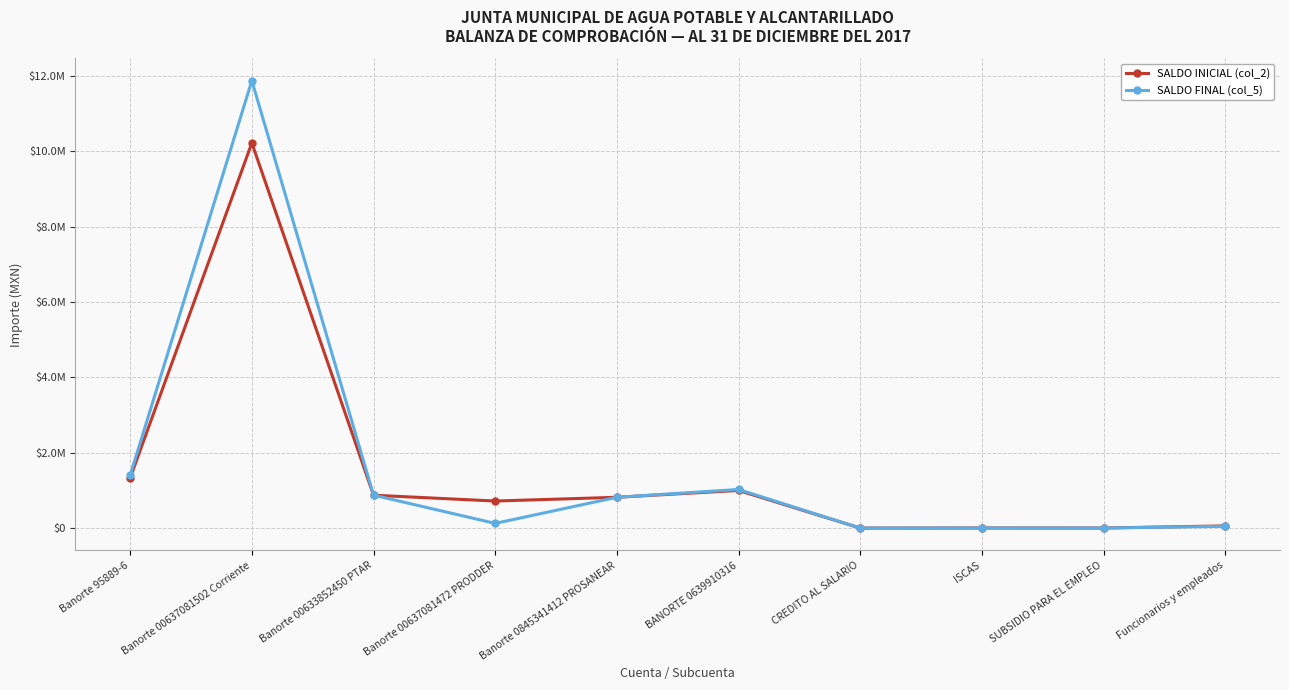

Reading right to left, list all the values displayed in this chart.

SALDO INICIAL (col_2): 58778.7	1998.7	3137.0	0.4	999575.9	818131.3	718325.2	872962.3	10224402.1	1331337.1
SALDO FINAL (col_5): 48047.2	1907.5	3137.0	0.4	1025385.5	818131.3	124631.4	875374.3	11878461.9	1400924.8